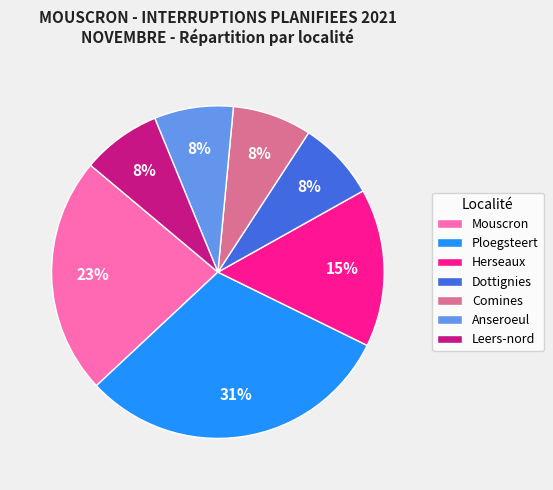

Is there a majority slice in this chart?

No